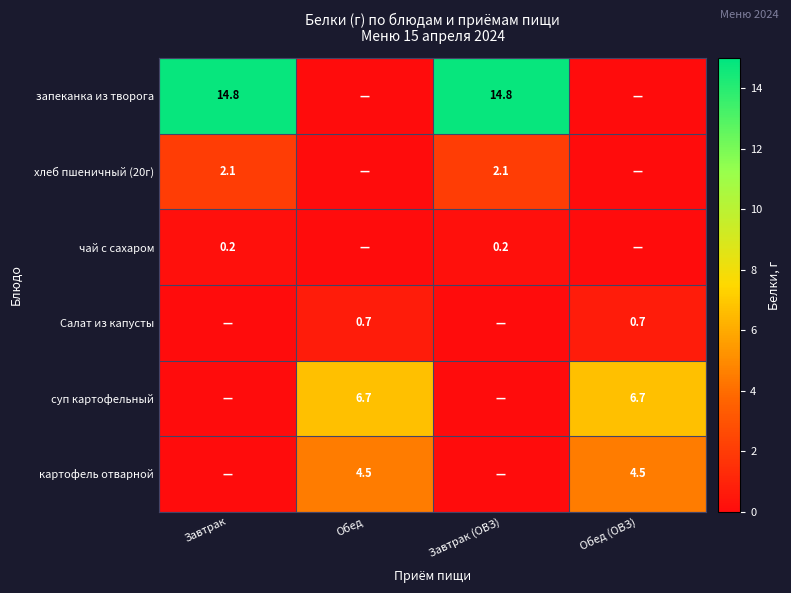

The value of запеканка из творога at Завтрак (ОВЗ) is 14.8. True or false?

True